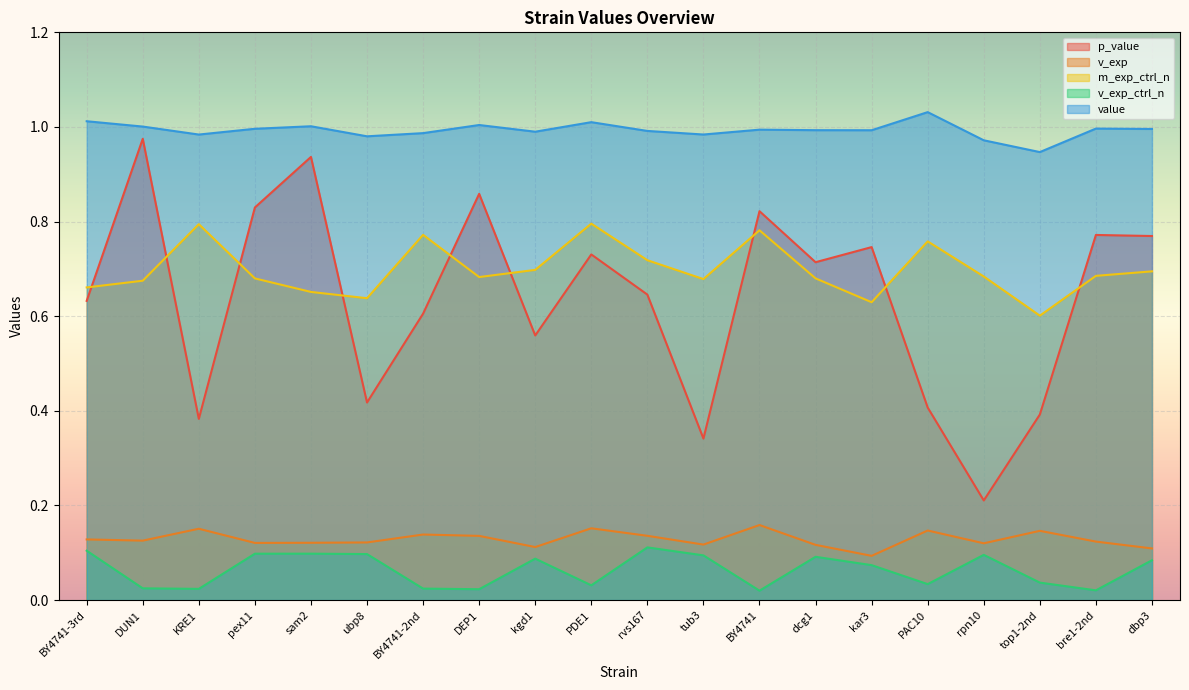

How many lines are shown in the chart?

5